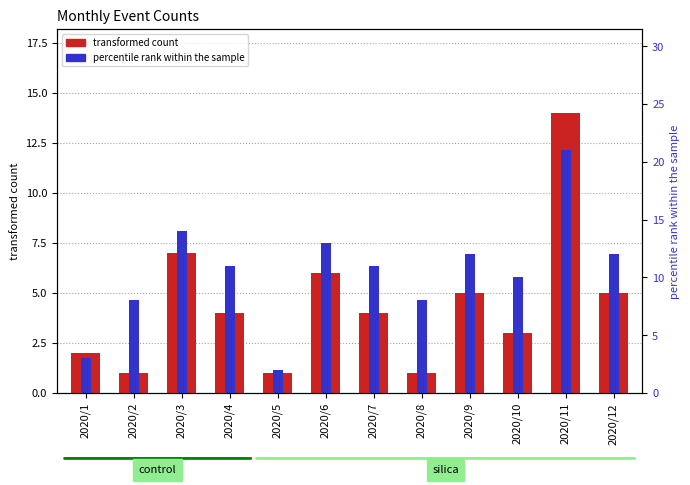

What is the total value across all series at 2020/1?

5